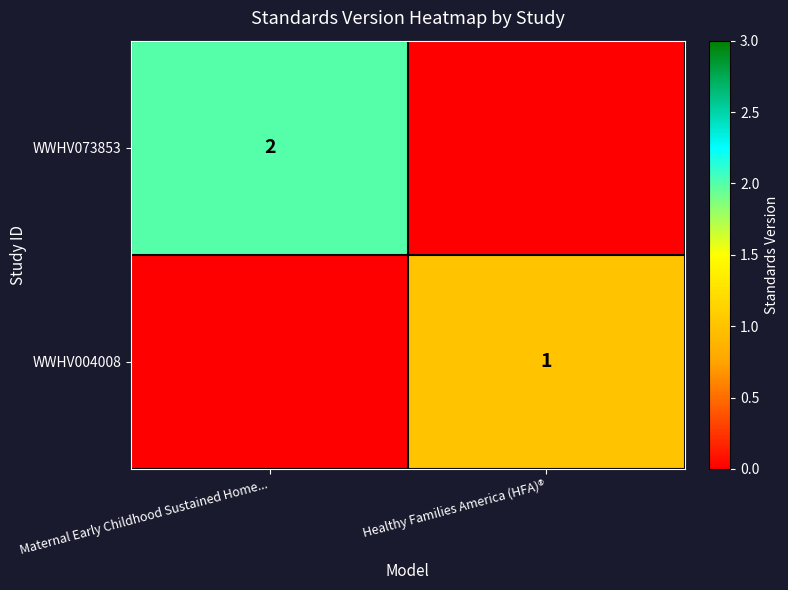

The value of WWHV004008 at Healthy Families America (HFA)® is 1. True or false?

True